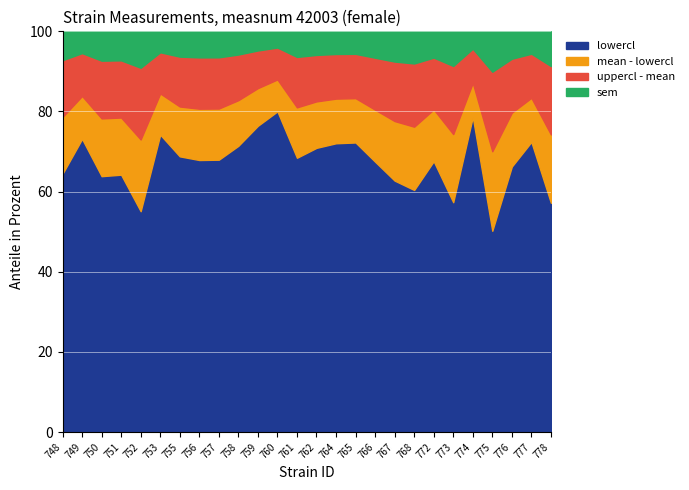

Is it true that lowercl equals 32.8 at 772?

False